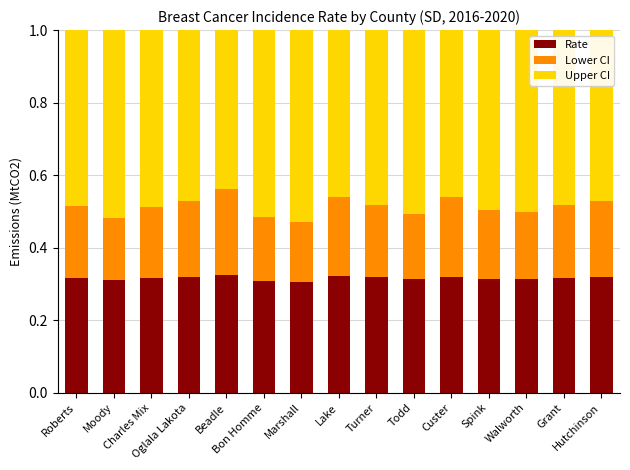

How many Rate values are between 0 and 1?

15